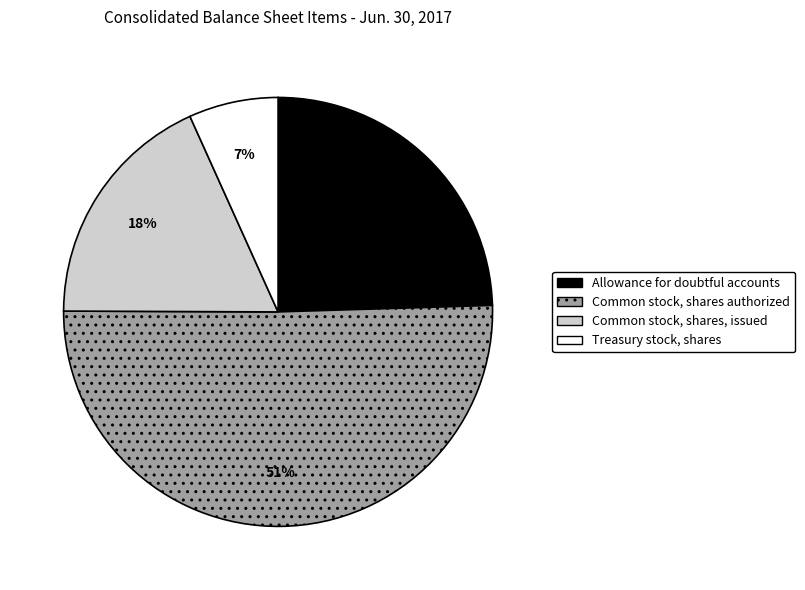

True or false: Treasury stock, shares accounts for 7% of the total.

True